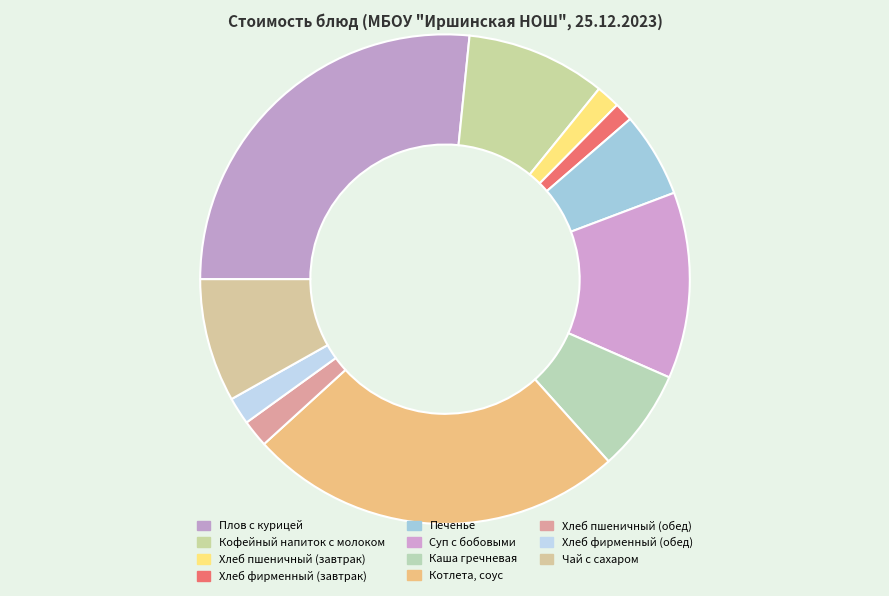

Count the number of slices in the pie.

11